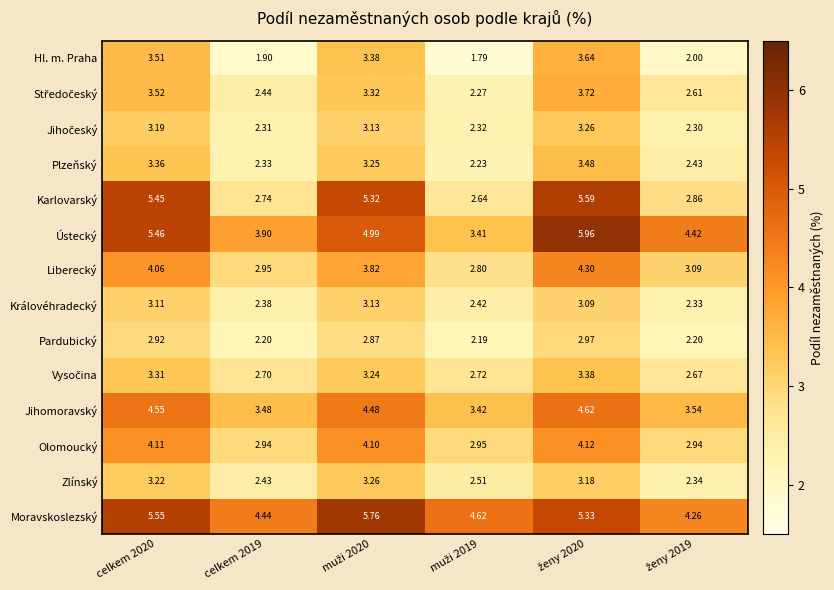

Which series has the largest total across all categories?

Moravskoslezský